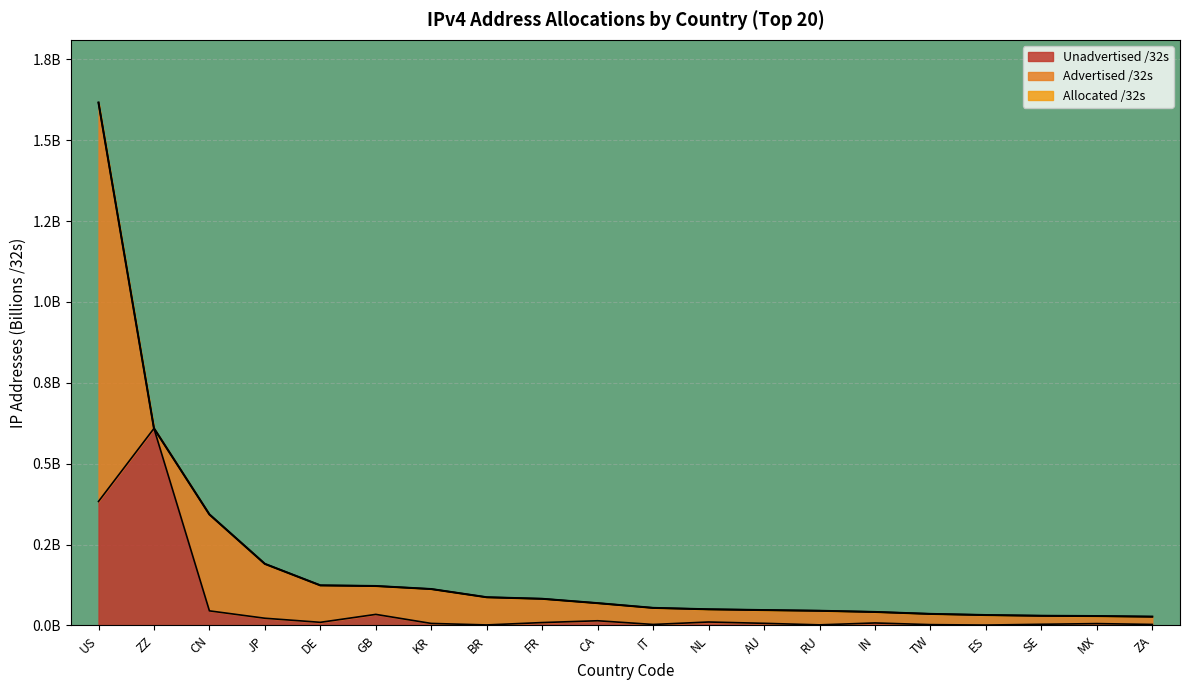

Reading right to left, transcribe all the data shown in this chart.

Allocated /32s: ZA=0.0	MX=0.0	SE=0.0	ES=0.0	TW=0.0	IN=0.0	RU=0.0	AU=0.0	NL=0.0	IT=0.1	CA=0.1	FR=0.1	BR=0.1	KR=0.1	GB=0.1	DE=0.1	JP=0.2	CN=0.3	ZZ=0.6	US=1.6
Unadvertised /32s: ZA=0.0	MX=0.0	SE=0.0	ES=0.0	TW=0.0	IN=0.0	RU=0.0	AU=0.0	NL=0.0	IT=0.0	CA=0.0	FR=0.0	BR=0.0	KR=0.0	GB=0.0	DE=0.0	JP=0.0	CN=0.0	ZZ=0.6	US=0.4